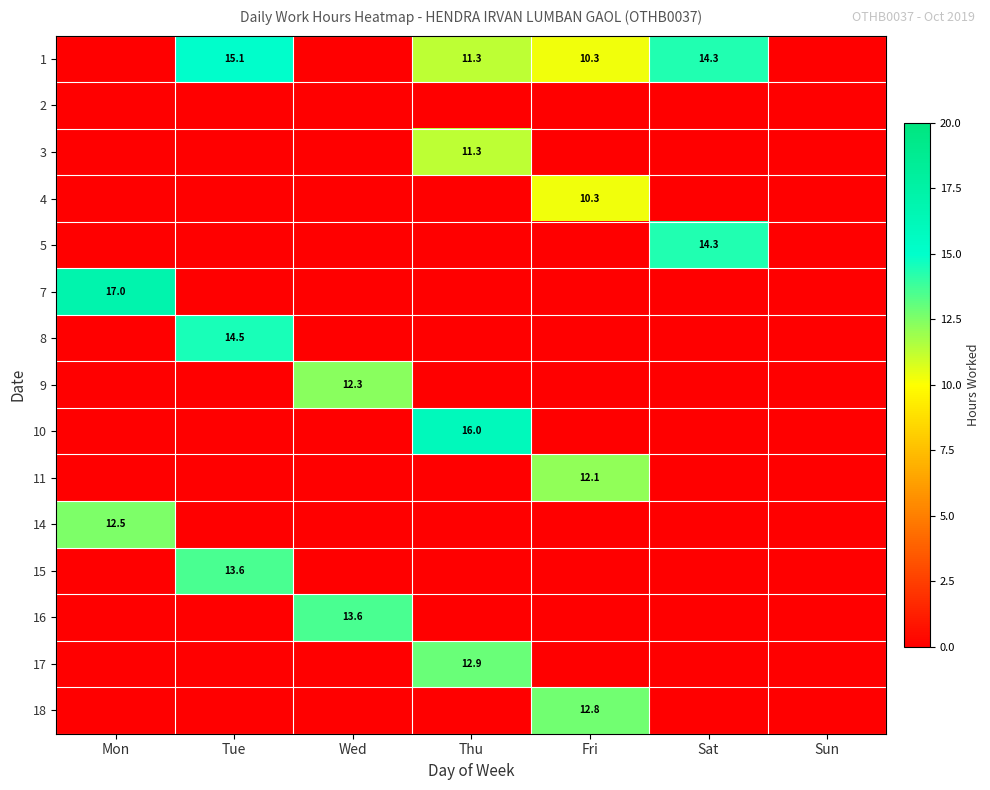

The 3 series shows 11.3 at Thu. True or false?

True